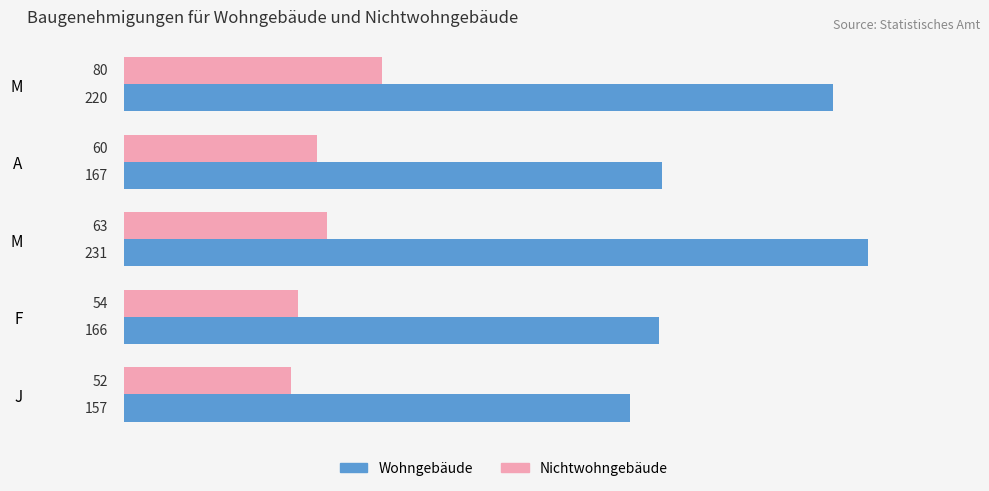

How many series are shown in this chart?

2